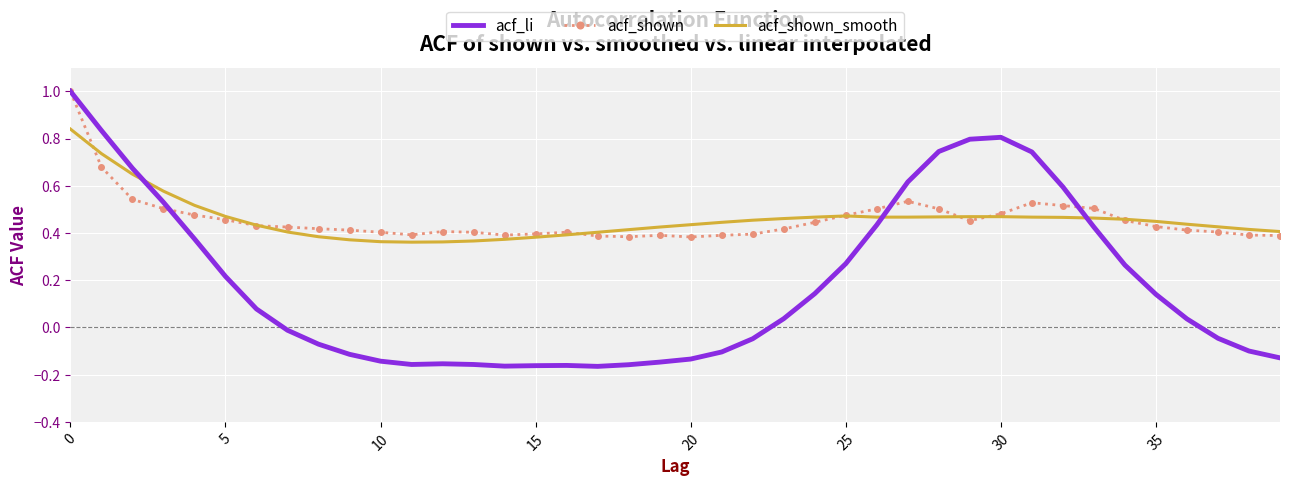

What is the greatest value displayed?

1.0